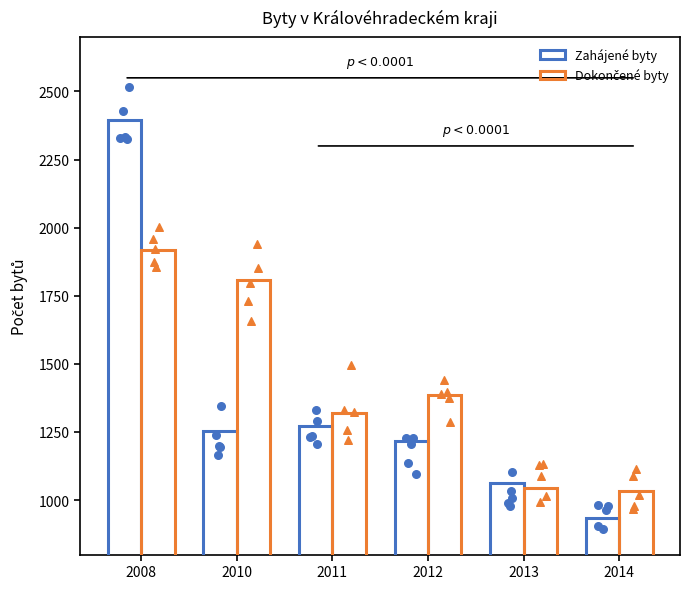

Which series reaches the maximum Y coordinate?

Zahájené byty